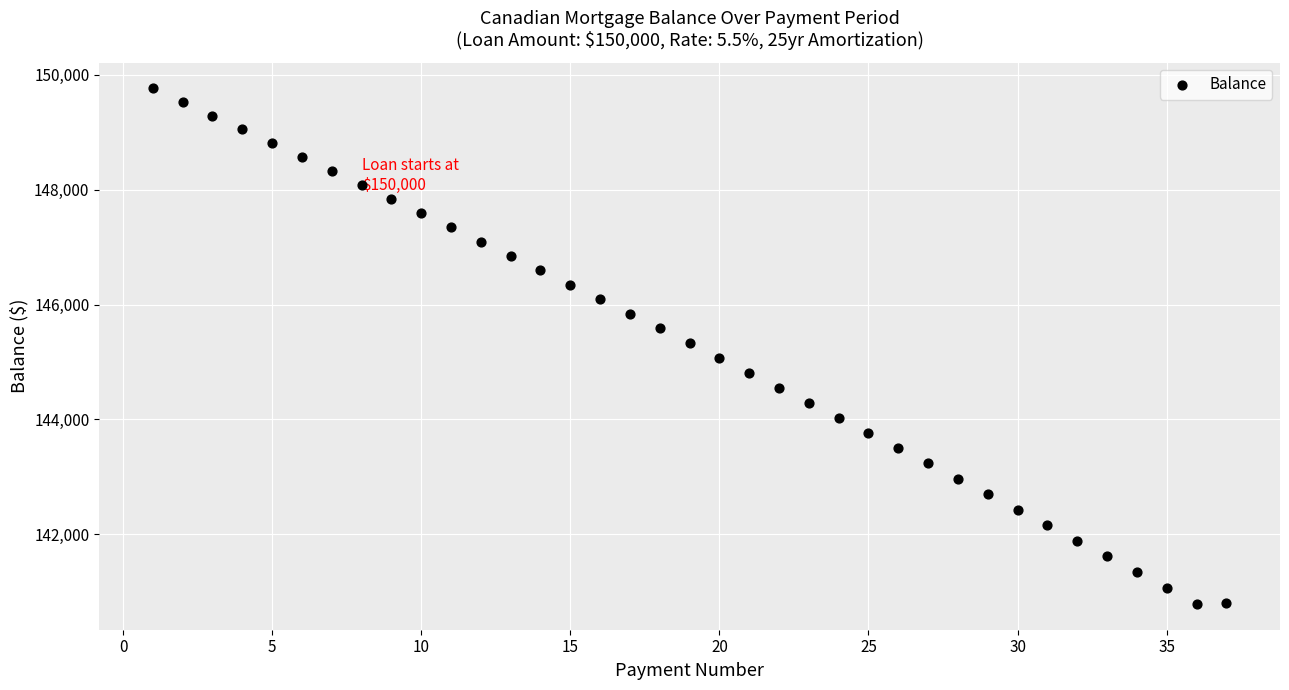

What is the range of X values (max minus min)?

36.0